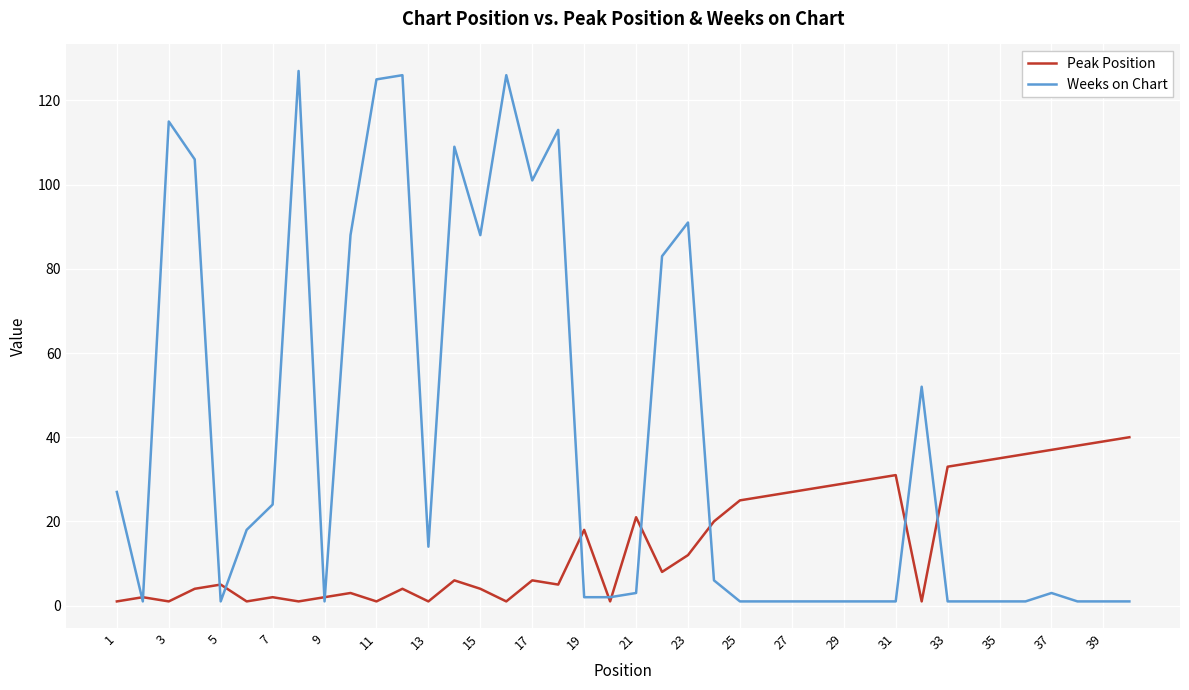

Rank the series by their maximum value, from highest to lowest.

Weeks on Chart, Peak Position